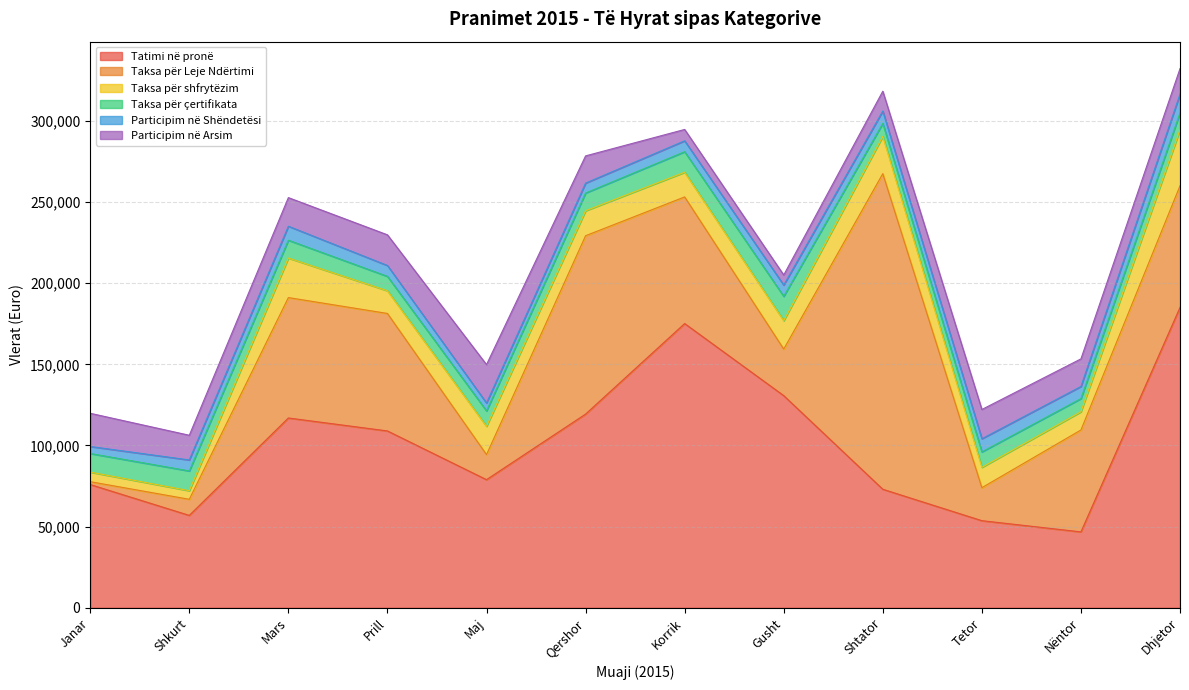

How many data points in Taksa për Leje Ndërtimi are above 72406?

6